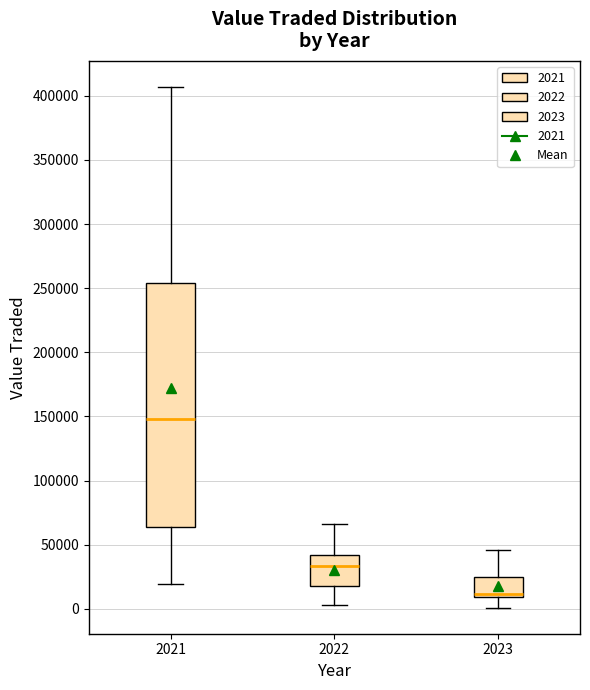

Reading left to right, transcribe this box plot: for each box, give where its median line is, the range the box spans, and where its two whiskers end, as read against the y-axis. The values are not printed on the chart, so give them approximately, as read against the axis.

2021: median 150000, box 65000 to 255000, whiskers 20000 to 405000
2022: median 35000, box 20000 to 40000, whiskers 5000 to 65000
2023: median 10000 (just above the box's lower edge), box 10000 to 25000, whiskers 0 to 45000